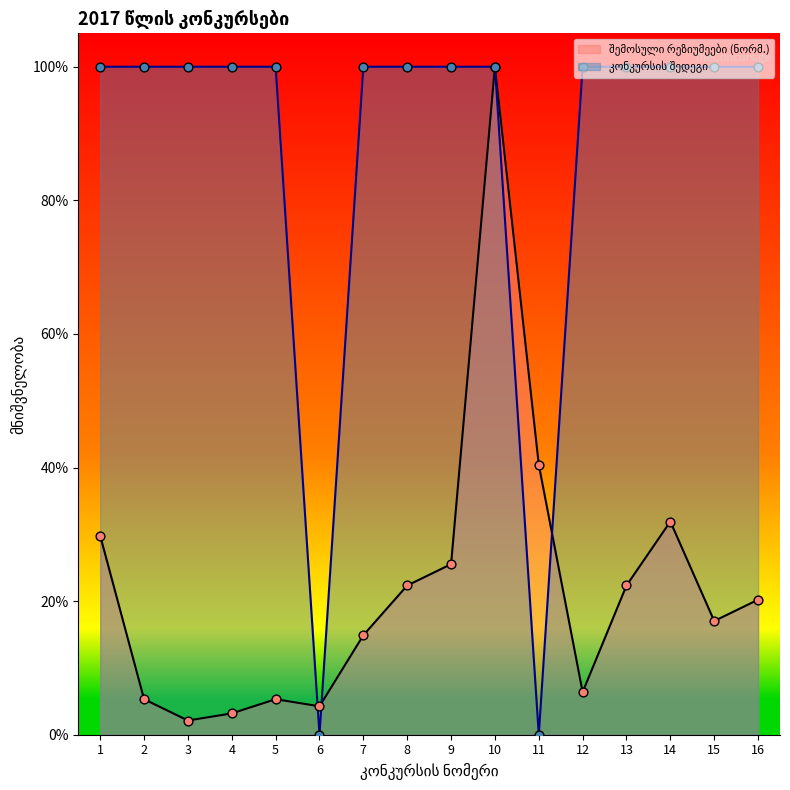

At how many categories does at least one series exceed 0?

16